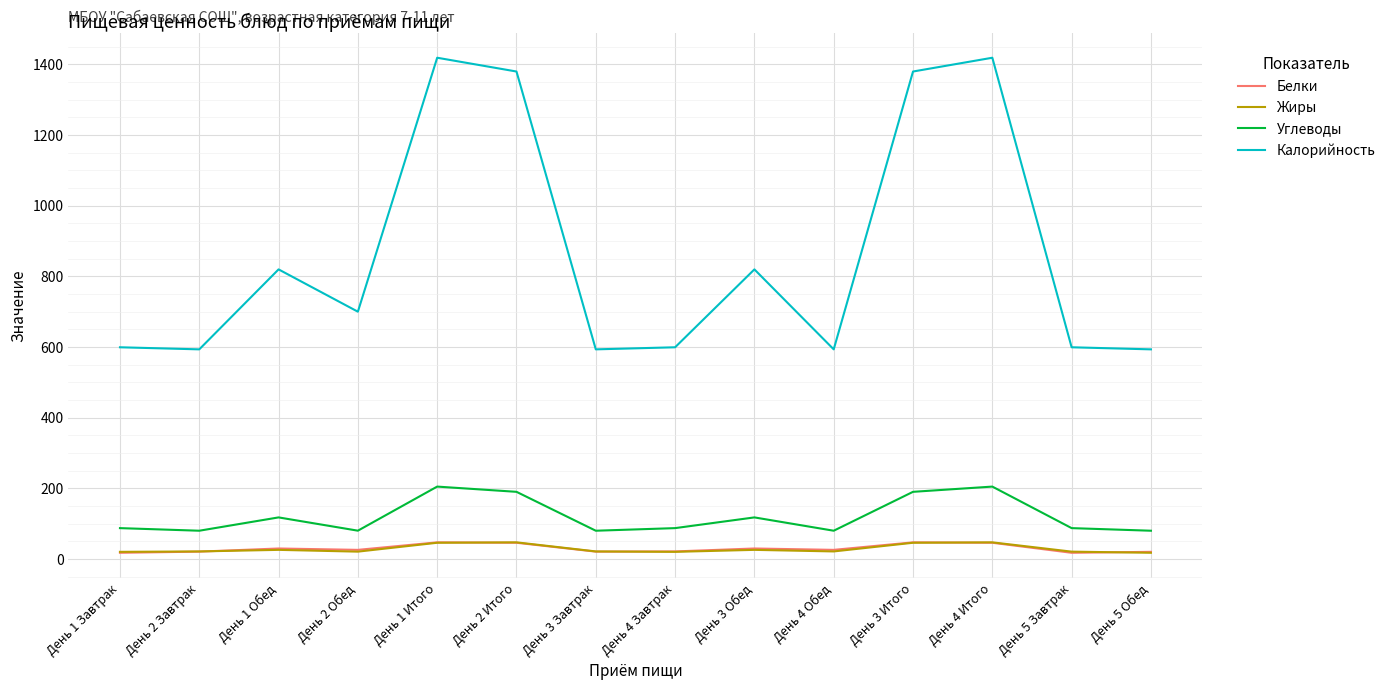

What is the difference between the second highest and second lowest values in the Белки series?

29.6